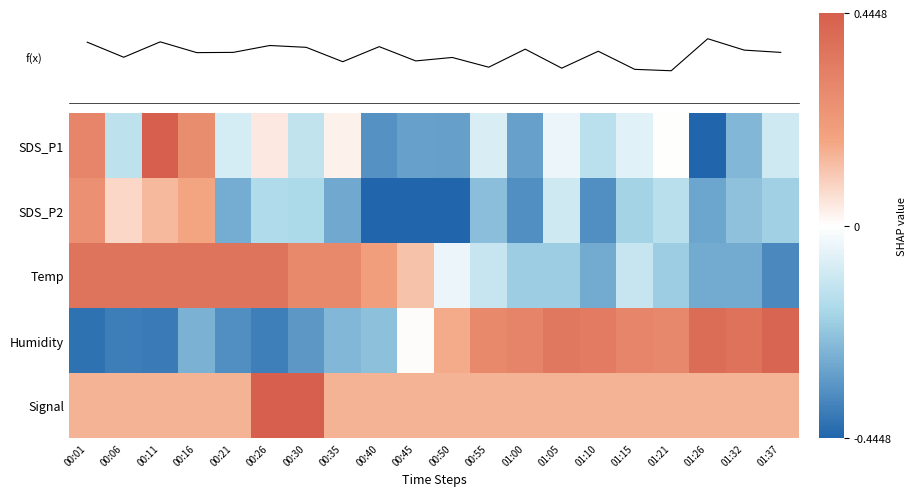

What is the average value of the Signal series?

0.2